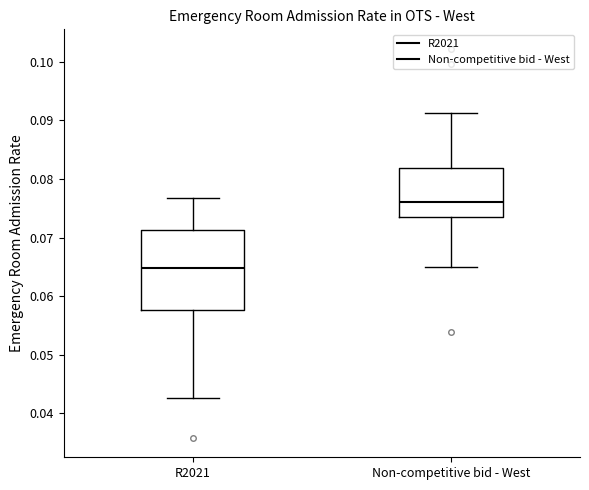

Where does the median line of the box for Non-competitive bid - West sit on the y-axis? The values are not printed on the chart, so give them approximately, as read against the axis.

0.076